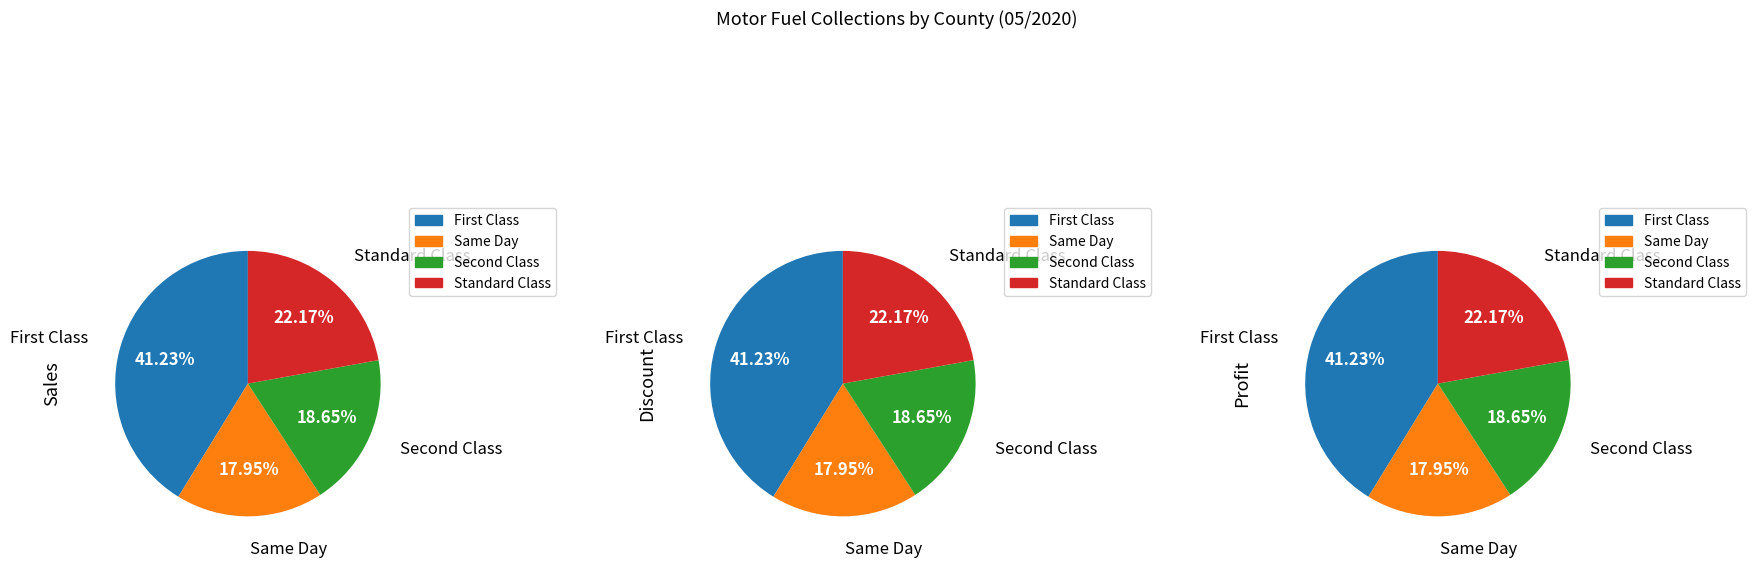

Is there any slice that represents more than half of the pie?

No